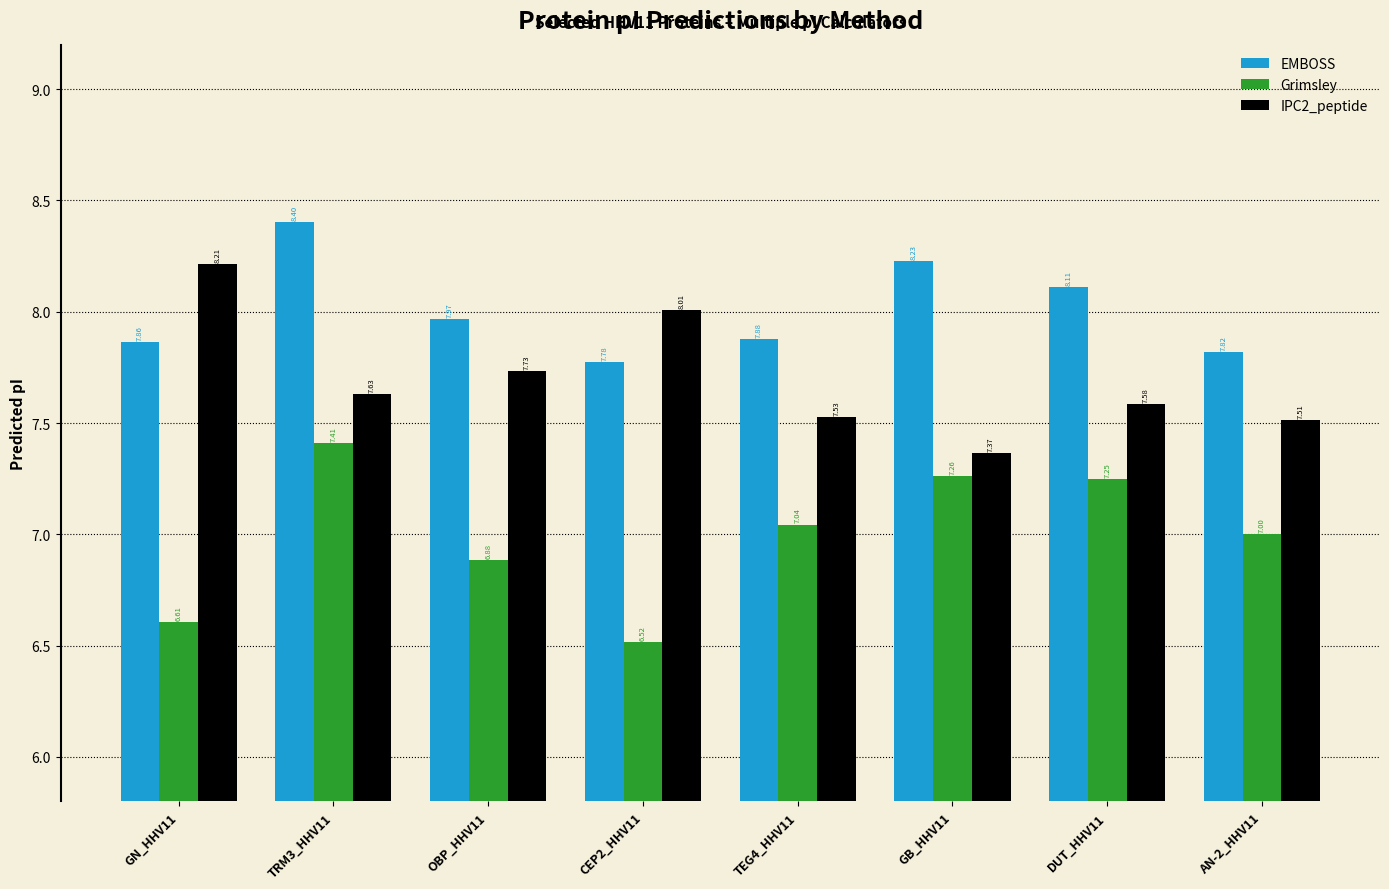

What is the lowest value of the Grimsley series?

6.5